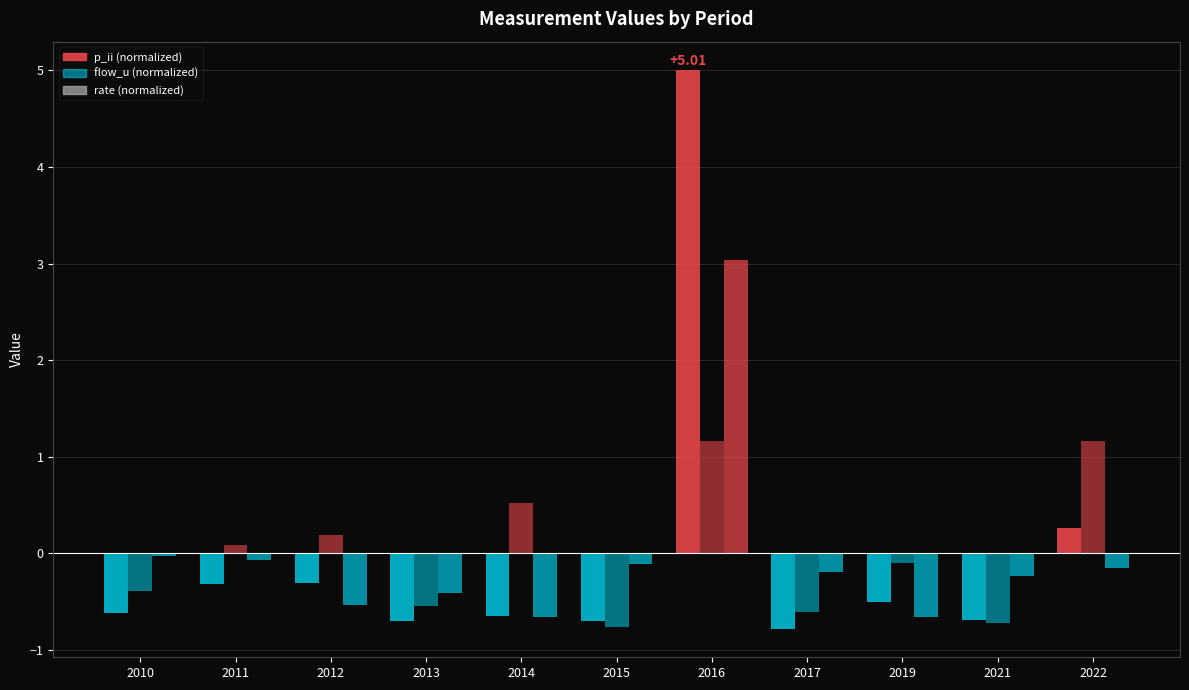

How many data points in p_ii (normalized) are above 0?

2